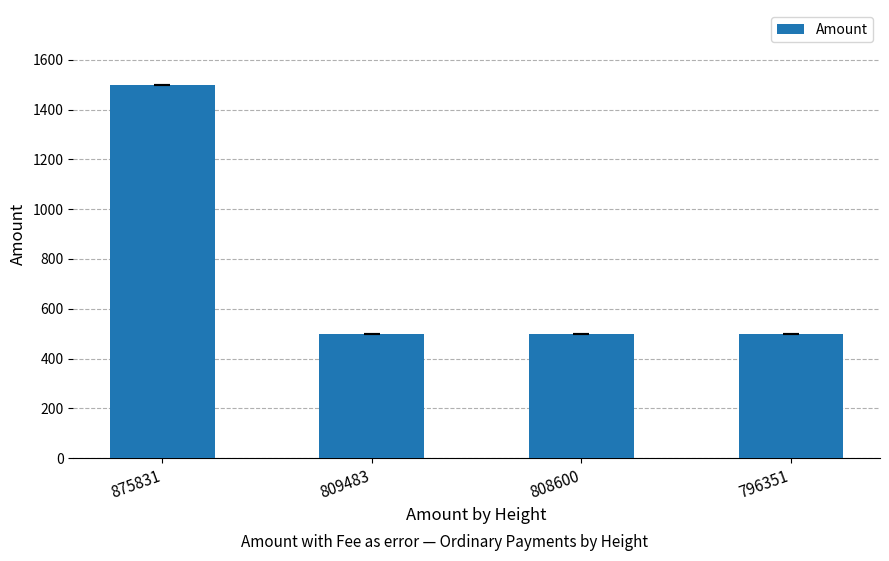

What is the ratio of the value at 875831 to the value at 796351?

3.0